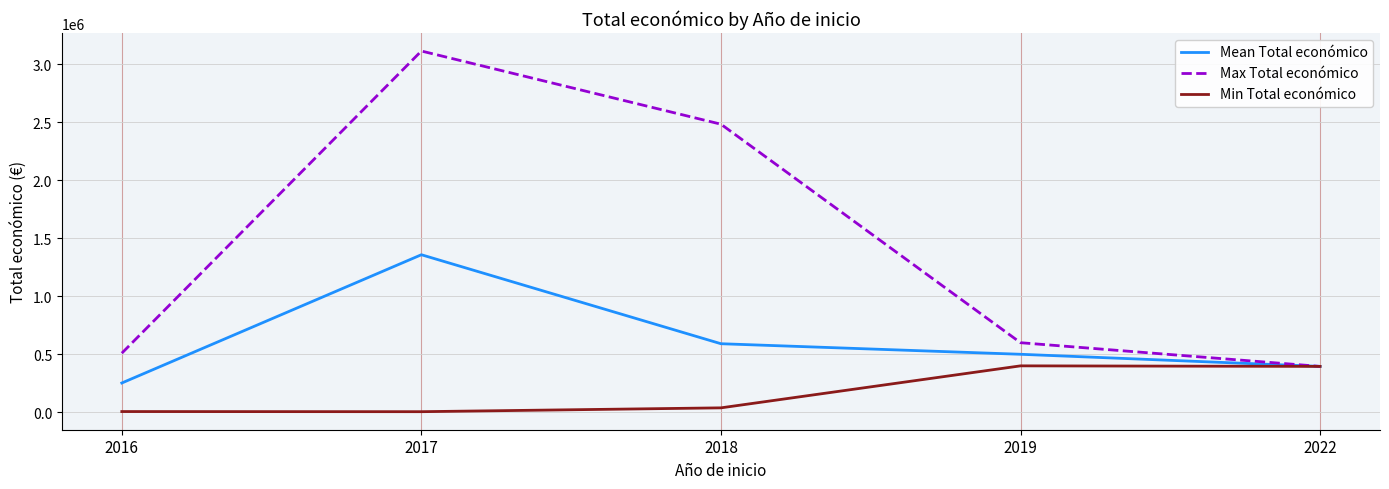

At which label does Mean Total económico reach its minimum?

2016